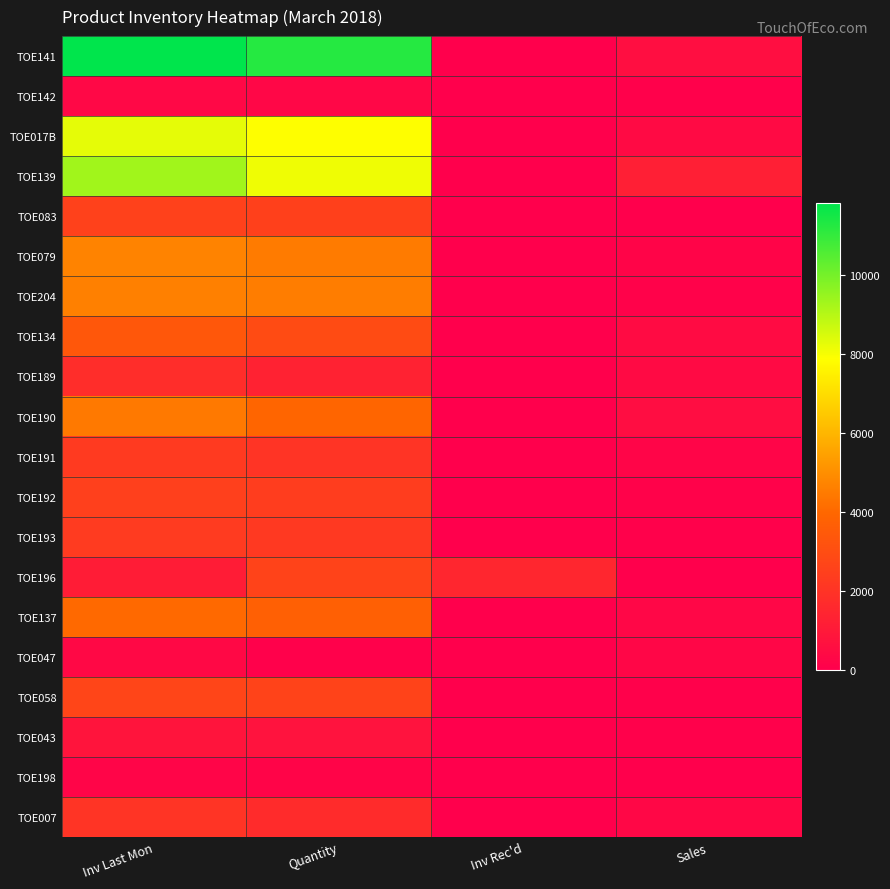

Rank the series at Quantity from highest to lowest value.

TOE141, TOE139, TOE017B, TOE204, TOE079, TOE190, TOE137, TOE134, TOE058, TOE196, TOE083, TOE192, TOE193, TOE191, TOE007, TOE189, TOE043, TOE142, TOE198, TOE047